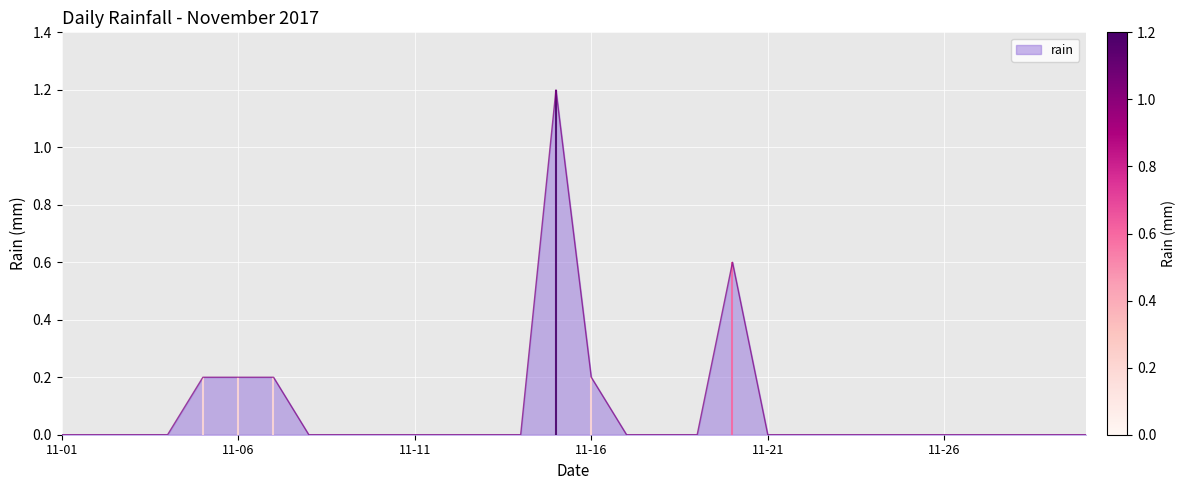

Rank the categories by value from lowest to highest.

2017-11-01, 2017-11-02, 2017-11-03, 2017-11-04, 2017-11-08, 2017-11-09, 2017-11-10, 2017-11-11, 2017-11-12, 2017-11-13, 2017-11-14, 2017-11-17, 2017-11-18, 2017-11-19, 2017-11-21, 2017-11-22, 2017-11-23, 2017-11-24, 2017-11-25, 2017-11-26, 2017-11-27, 2017-11-28, 2017-11-29, 2017-11-30, 2017-11-05, 2017-11-06, 2017-11-07, 2017-11-16, 2017-11-20, 2017-11-15